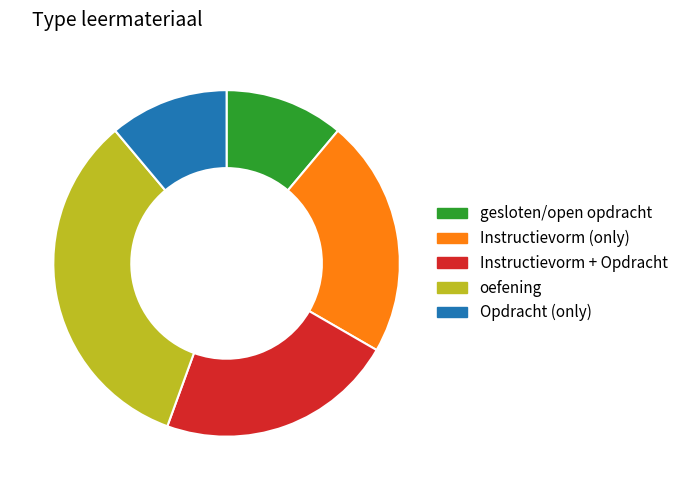

Is there any slice that represents more than half of the pie?

No